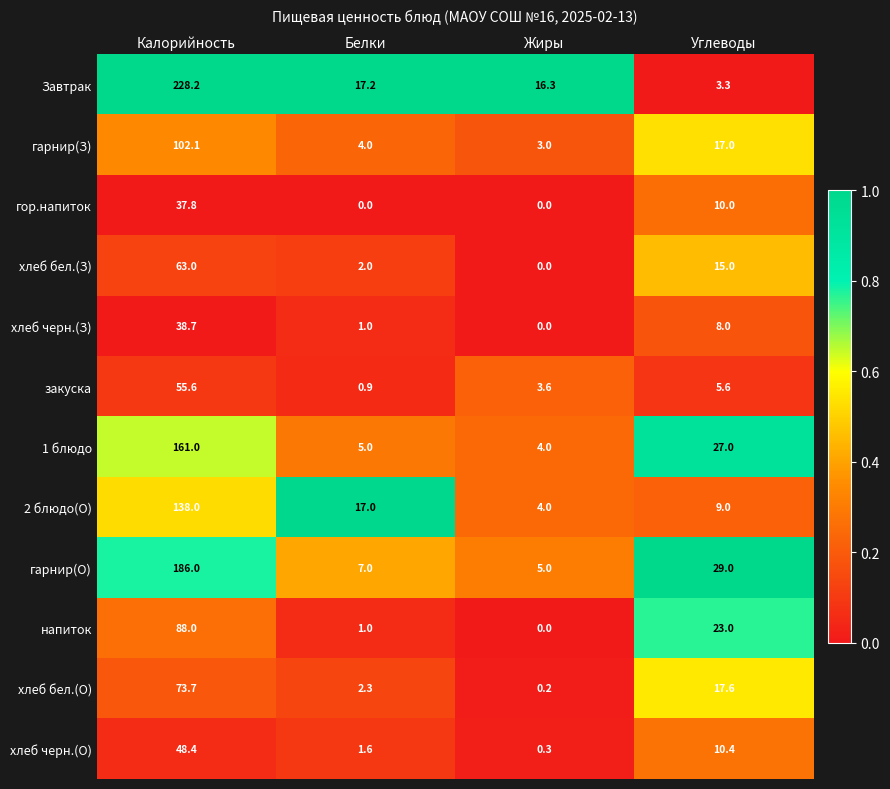

List the series in order of their peak value, lowest first.

гор.напиток, хлеб черн.(З), хлеб черн.(О), закуска, хлеб бел.(З), хлеб бел.(О), напиток, гарнир(З), 2 блюдо(О), 1 блюдо, гарнир(О), Завтрак